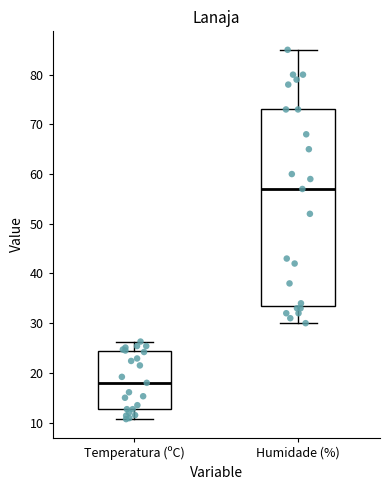

Which box is the tallest, from its lower edge to its upper edge?

Humidade (%)